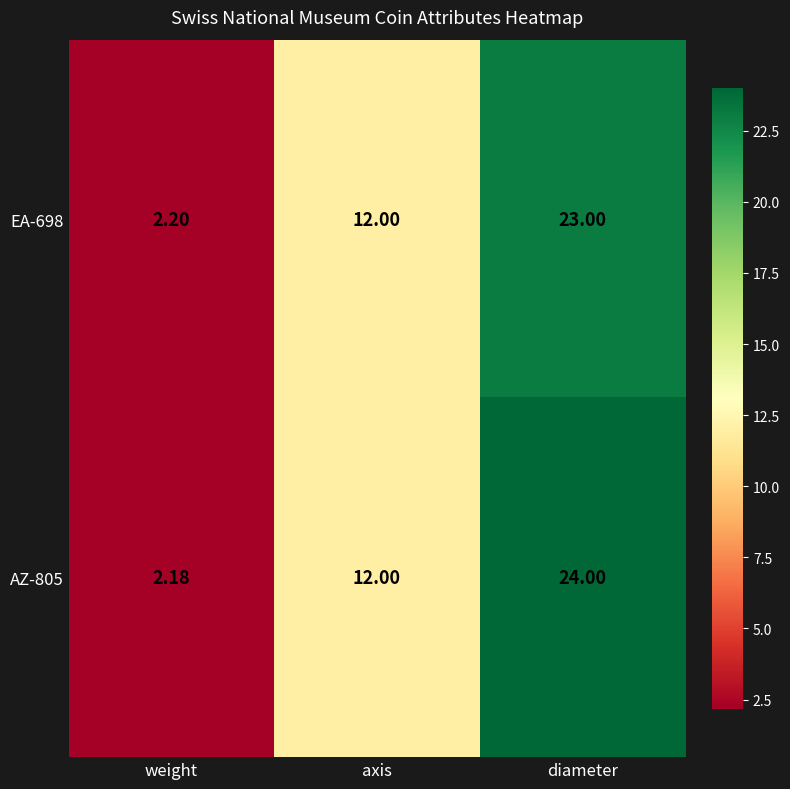

Between weight and axis, which series saw the biggest shift?

AZ-805